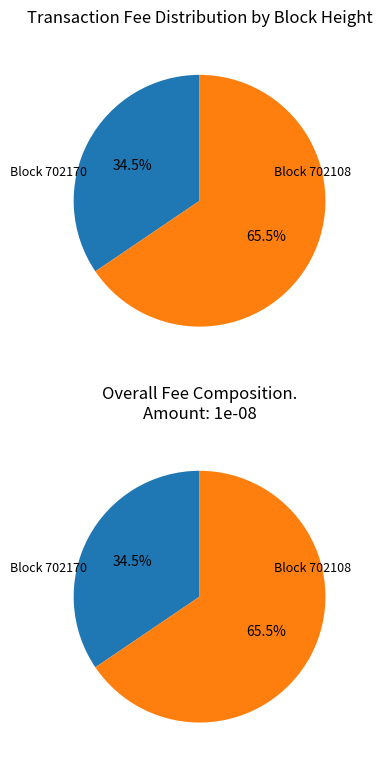

What percentage do 702170 and 702108 together represent?

100.0%